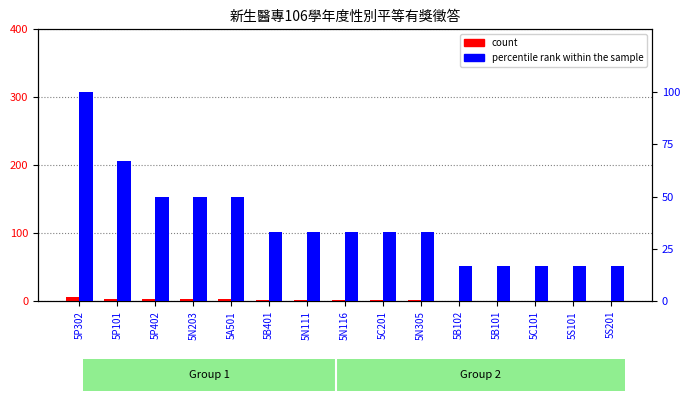

At which category is the sum across all series the highest?

5P302